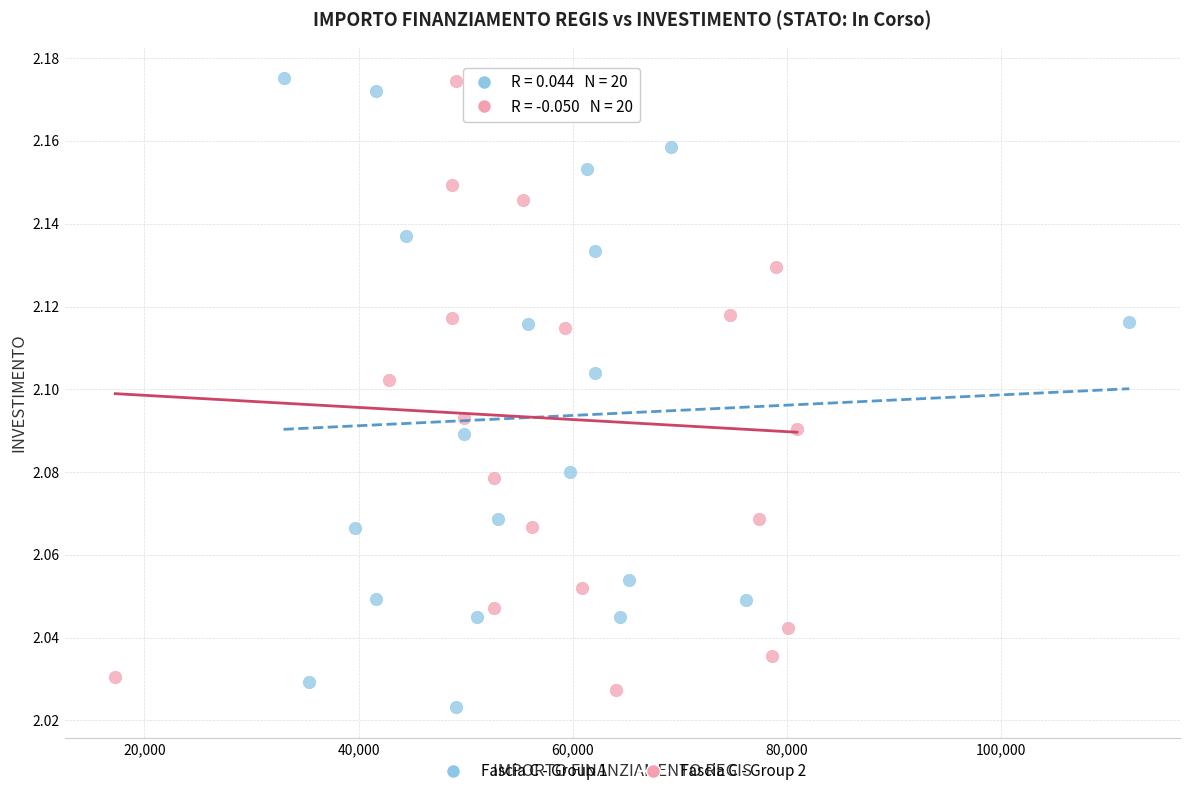

What are all the series names shown in the legend?

Fascia C - Group 1, Fascia C - Group 2